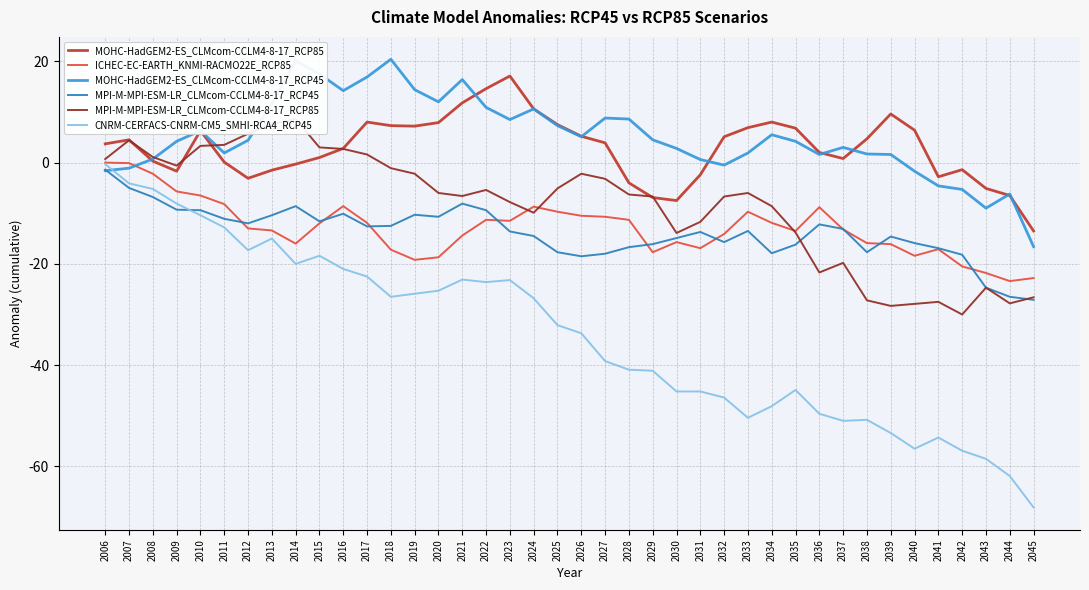

True or false: CNRM-CERFACS-CNRM-CM5_SMHI-RCA4_RCP45 and ICHEC-EC-EARTH_KNMI-RACMO22E_RCP85 cross at least once.

False